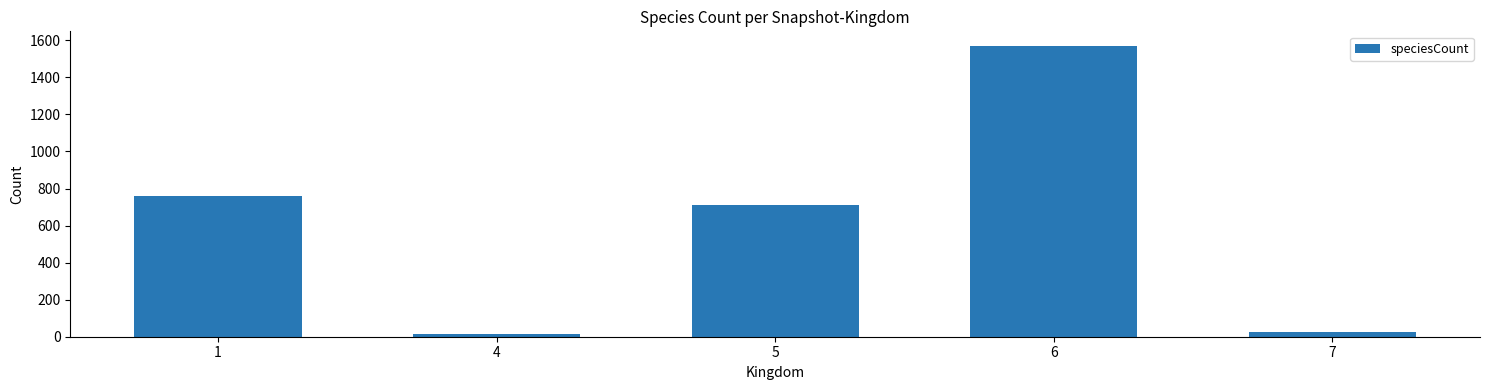

What is the change in value from 1 to 5?

-53